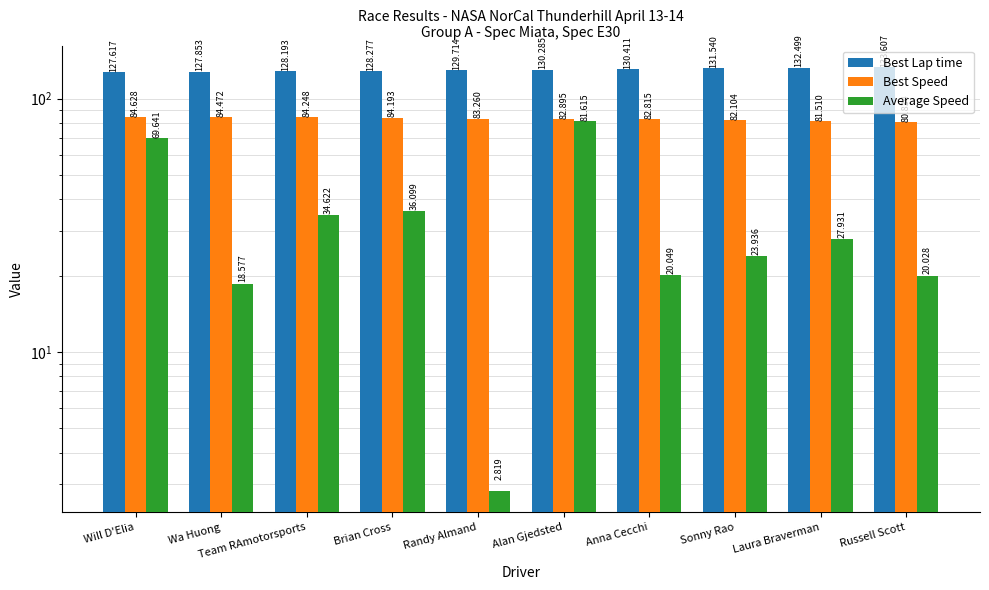

What is the sum of the Best Speed values at Russell Scott and Randy Almand?

164.1